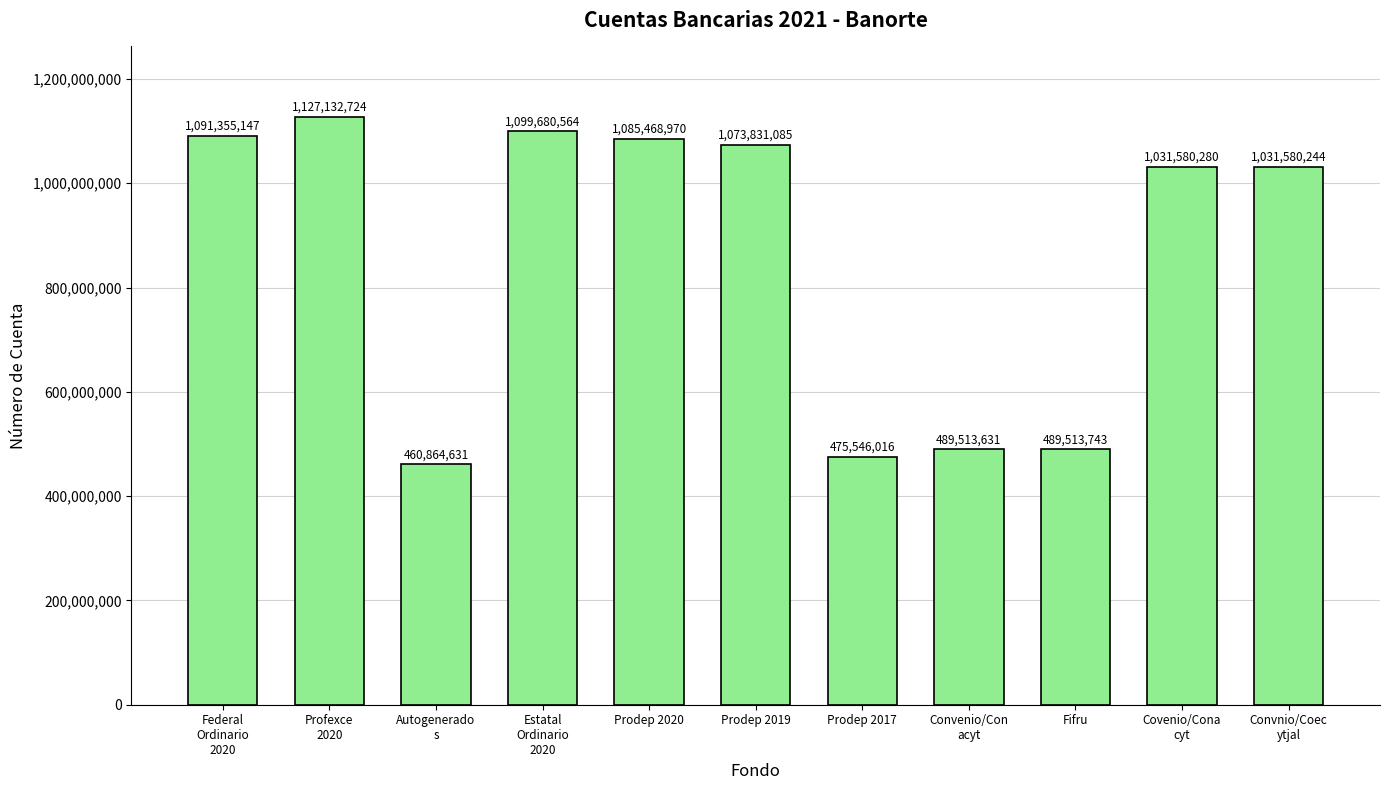

At which label is the value closest to 793998677?

Convnio/Coec
ytjal